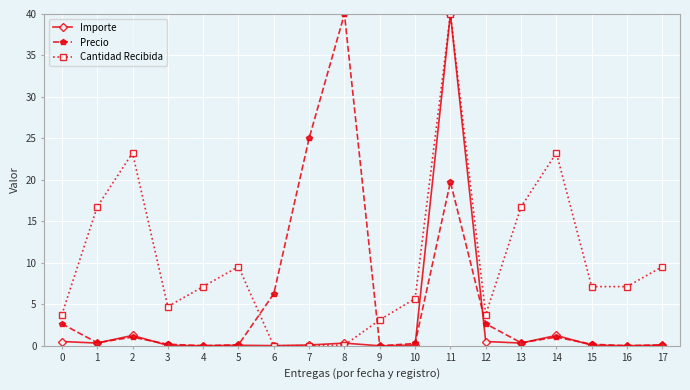

True or false: Cantidad Recibida has more than 1 interior local peaks.

True